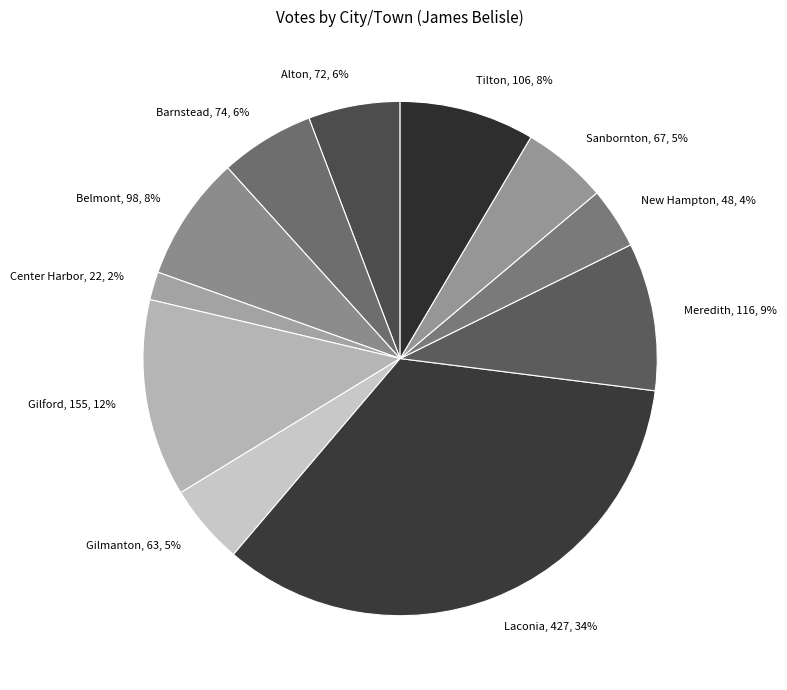

The Meredith, 116, 9% slice represents 9% of the pie. True or false?

True